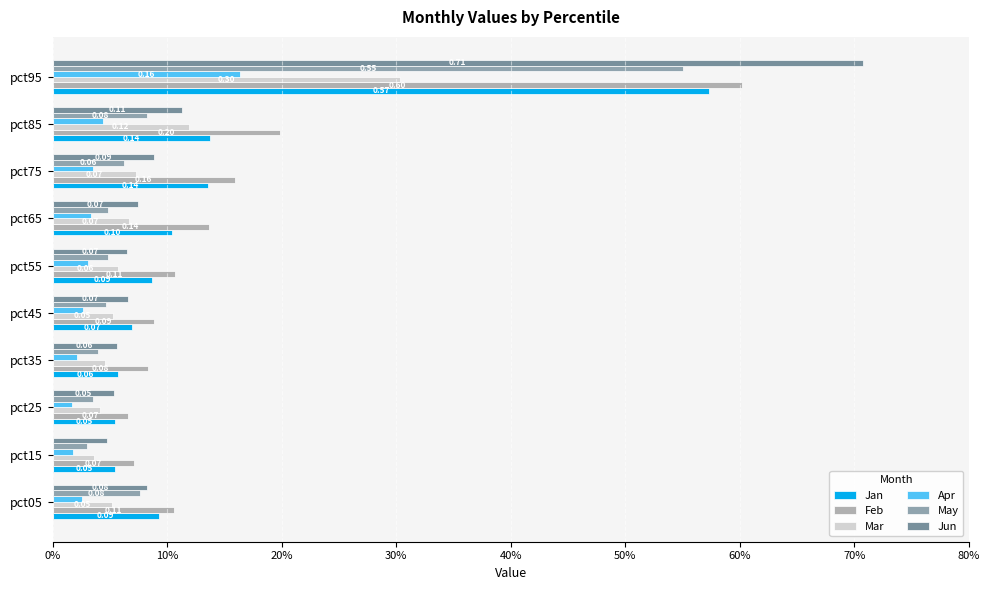

How many groups of bars are there?

10